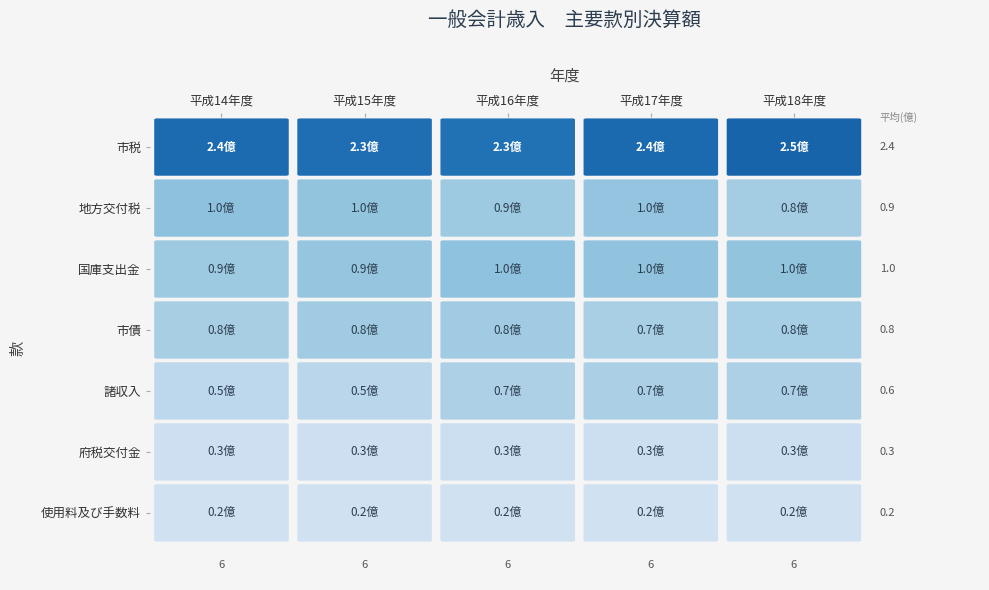

Is the value of 地方交付税 at 平成14年度 greater than the value of 諸収入 at 平成15年度?

Yes